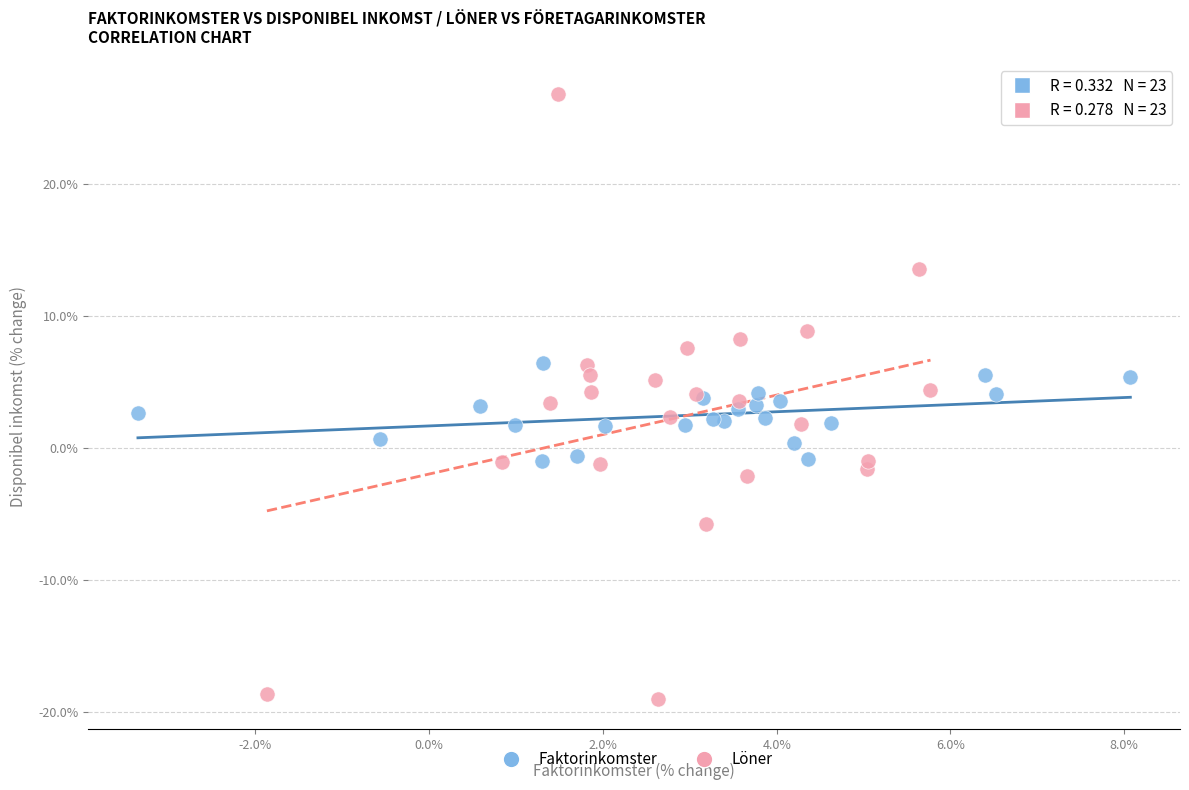

Which series has the widest spread of Y values?

Löner